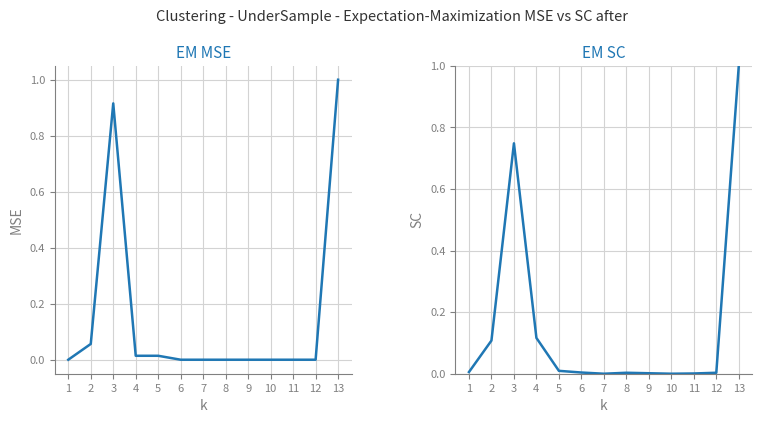

What is the average value of the Всего (col_2) series?

0.2